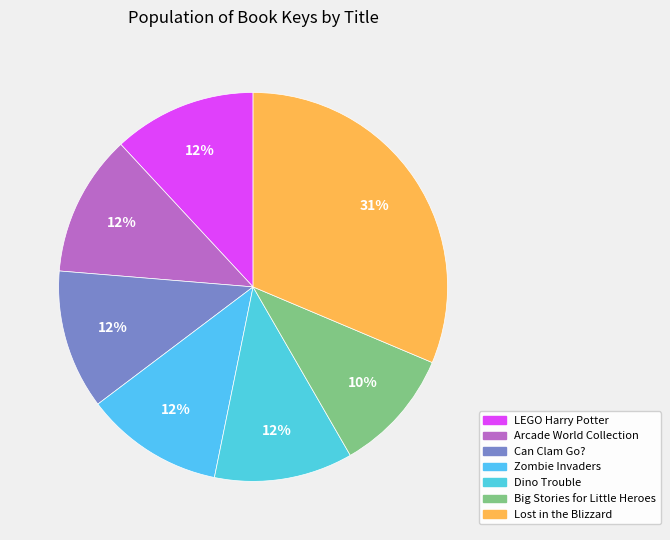

Is there a majority slice in this chart?

No